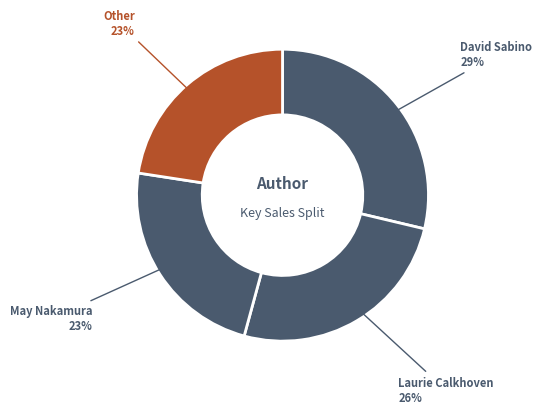

How many slices are in this pie chart?

4